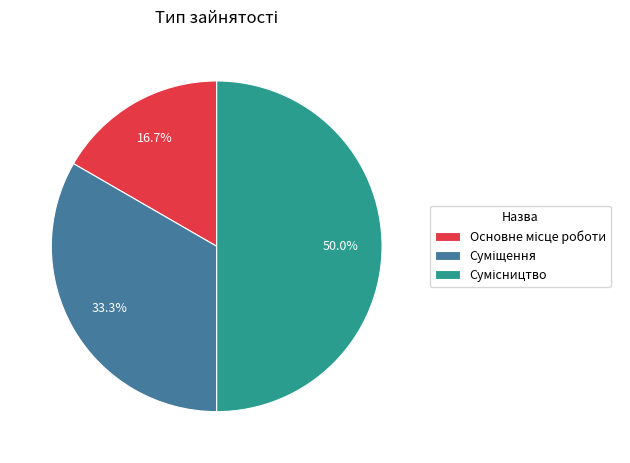

How many slices are in this pie chart?

3